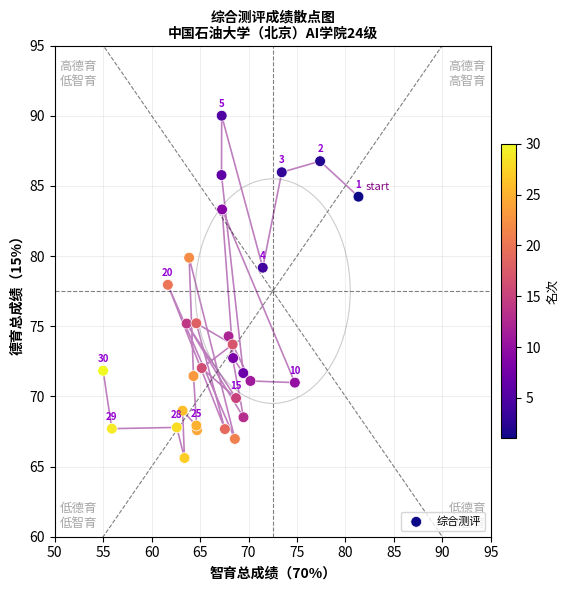

What Y value in the scatter plot is closest to 77?

78.0